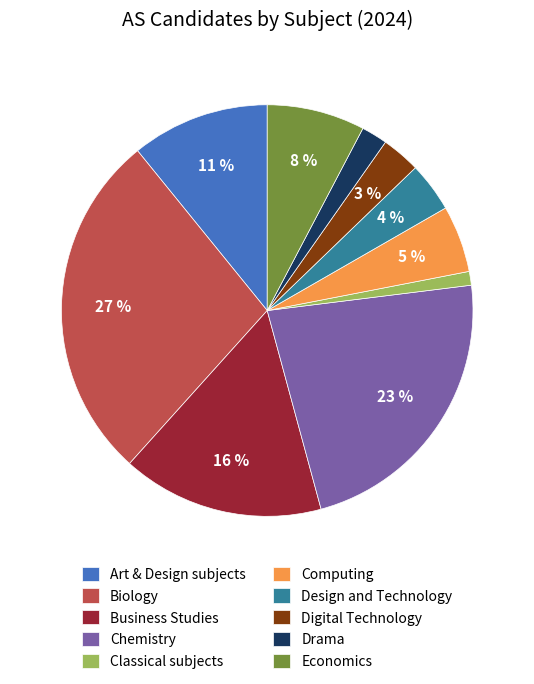

How many slices are in this pie chart?

10